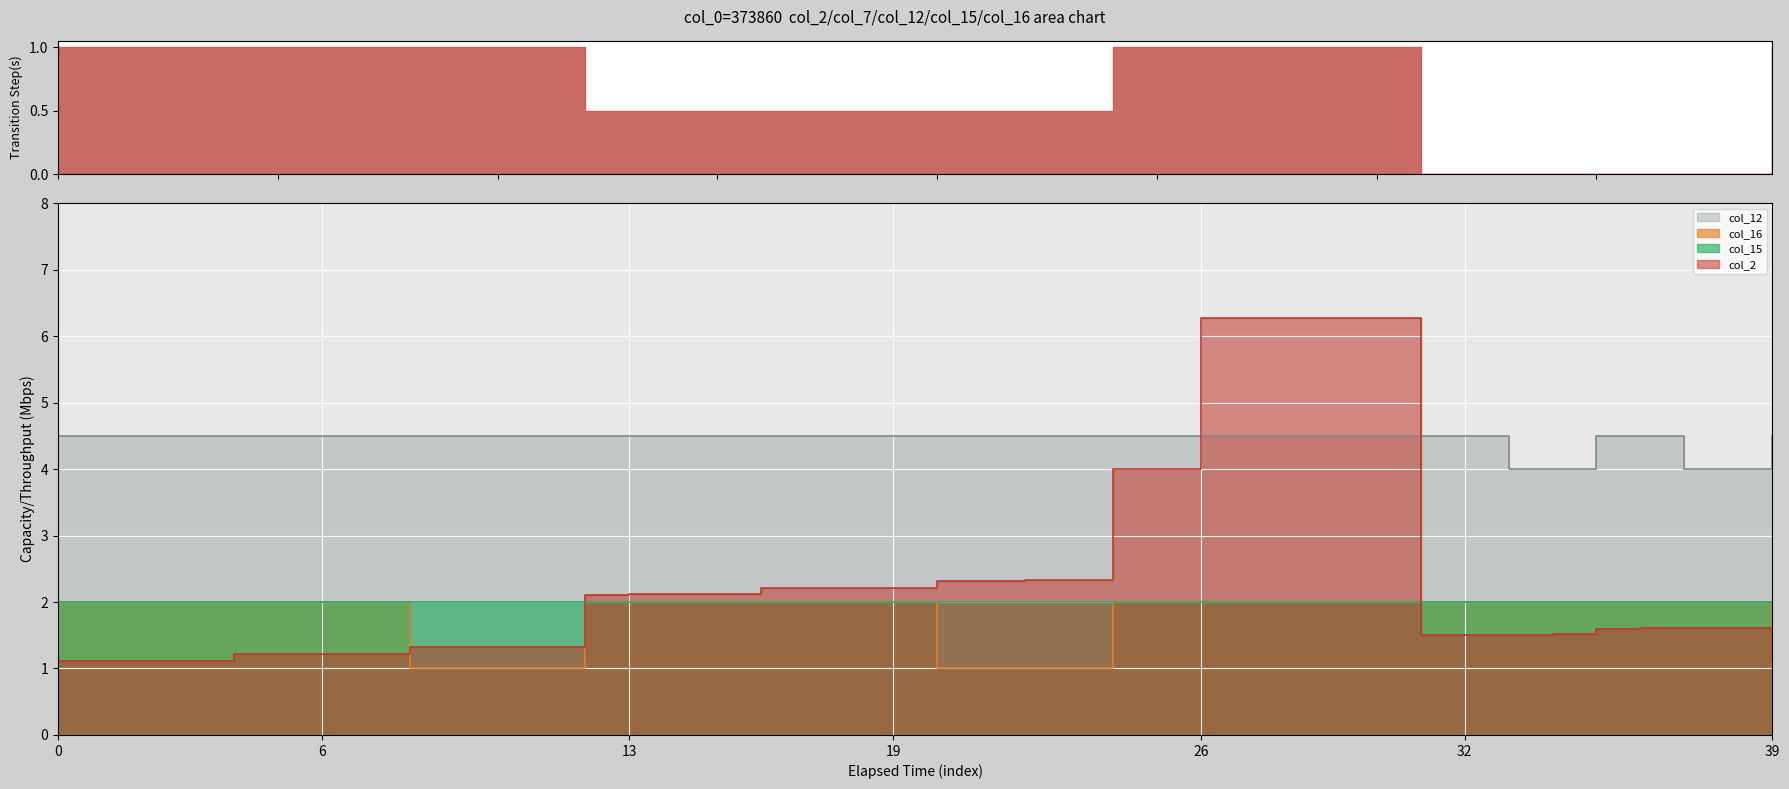

The value of col_12 line at 35 is 7.3. True or false?

False